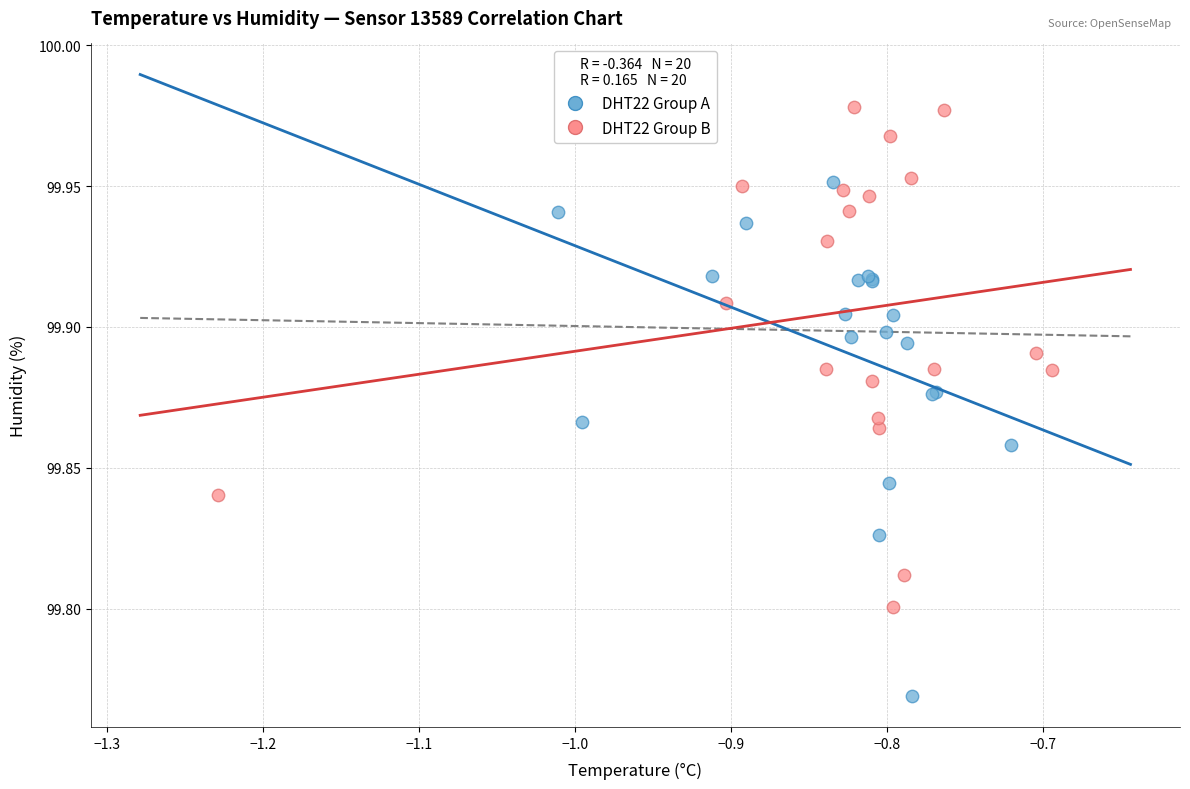

What are all the series names shown in the legend?

DHT22 Group A, DHT22 Group B